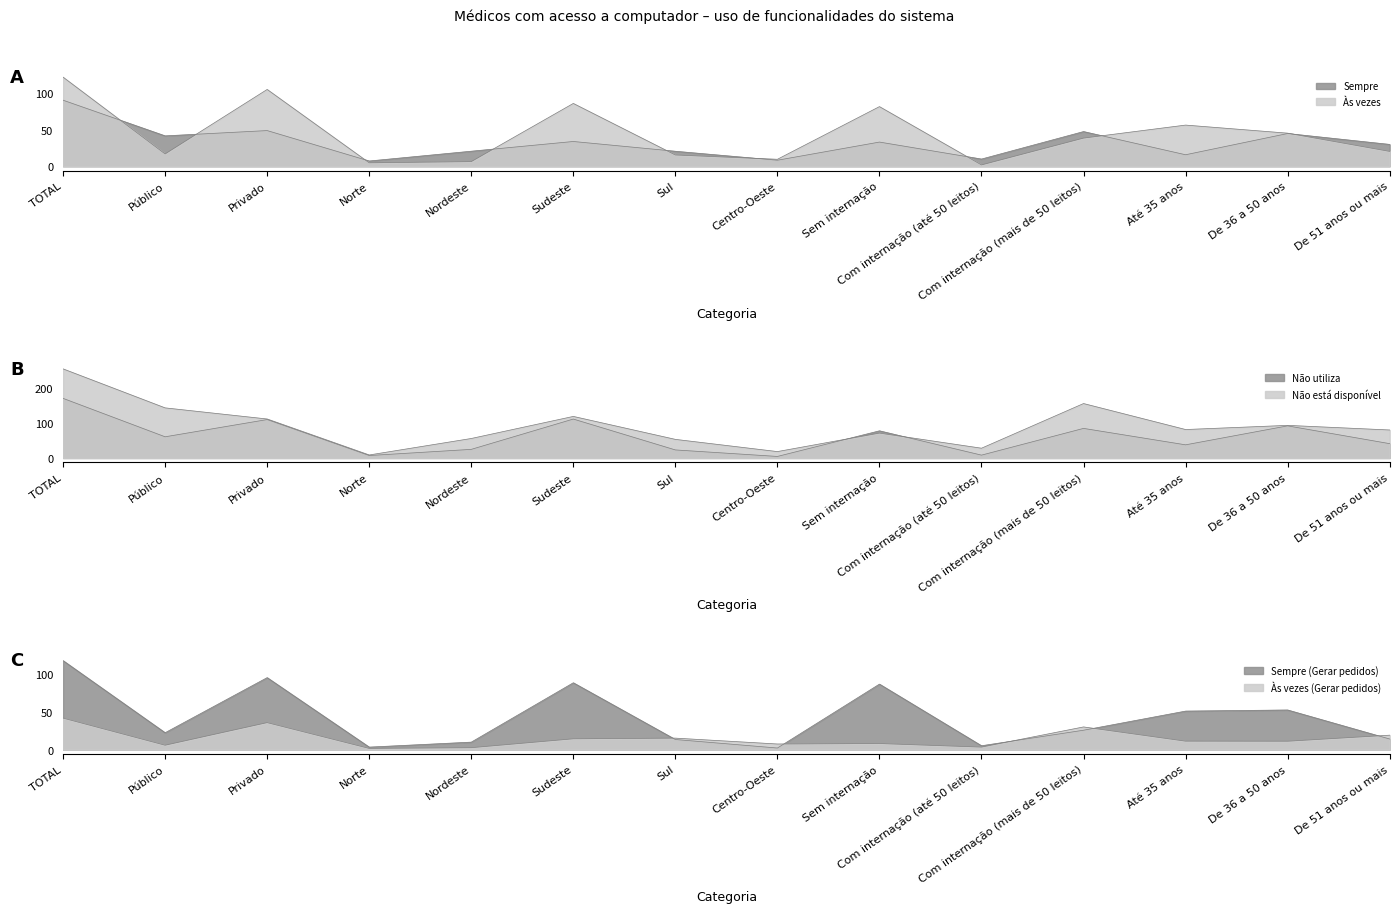

What is the difference between the second highest and minimum values in the Sempre series?

41.6